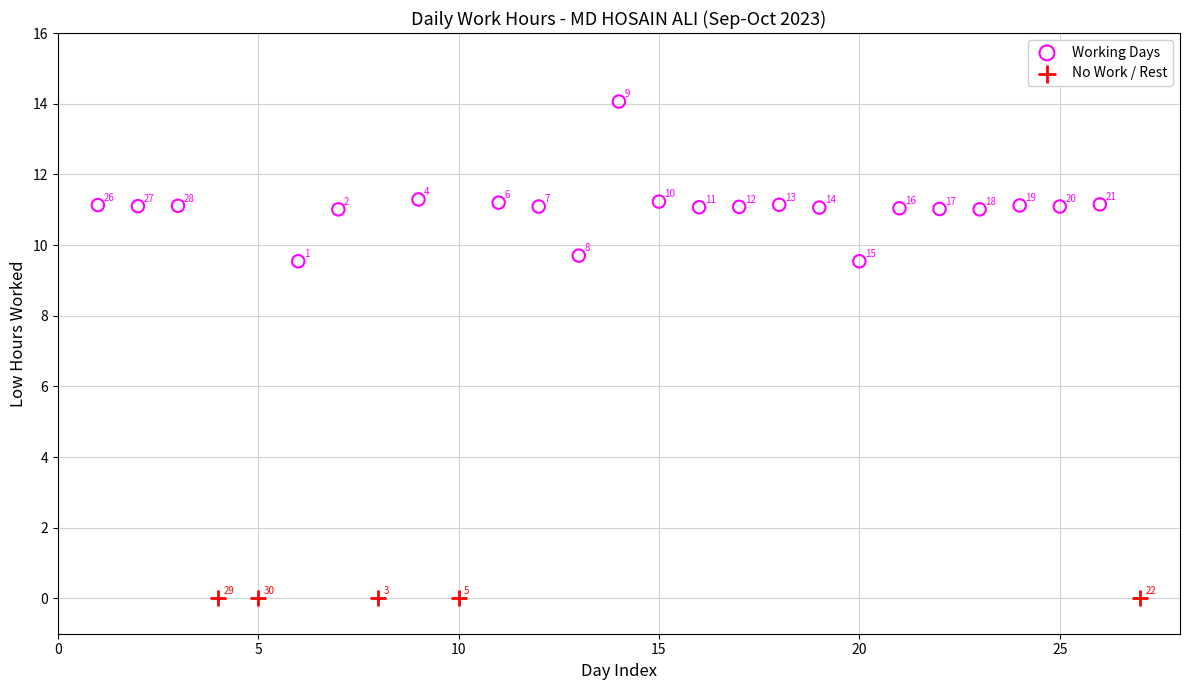

Which series reaches the minimum Y coordinate?

No Work / Rest